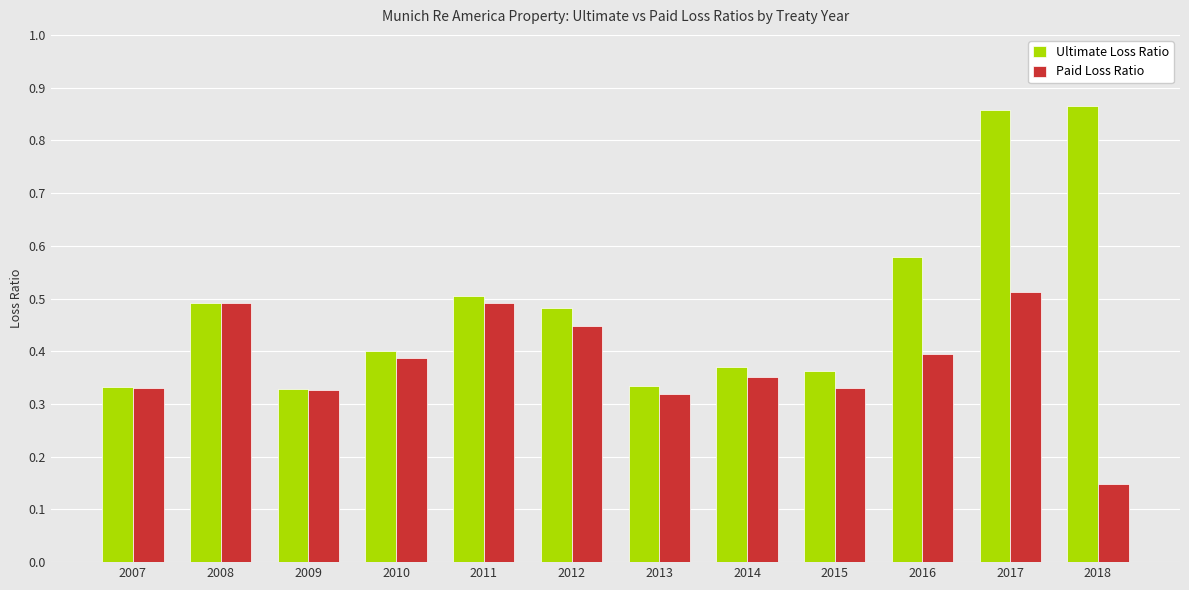

What are all the series names shown in the legend?

Ultimate Loss Ratio, Paid Loss Ratio